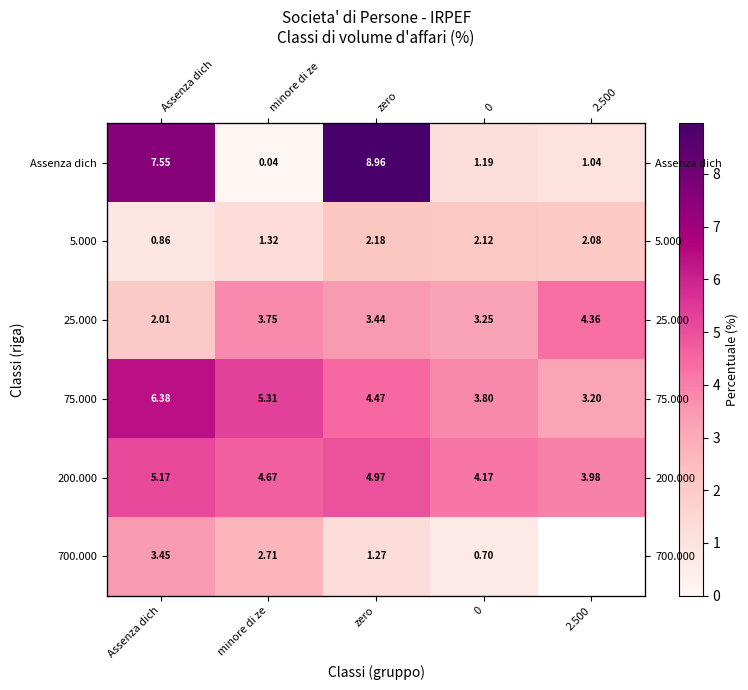

Rank the series by their maximum value, from lowest to highest.

5.000, 700.000, 25.000, 200.000, 75.000, Assenza dich